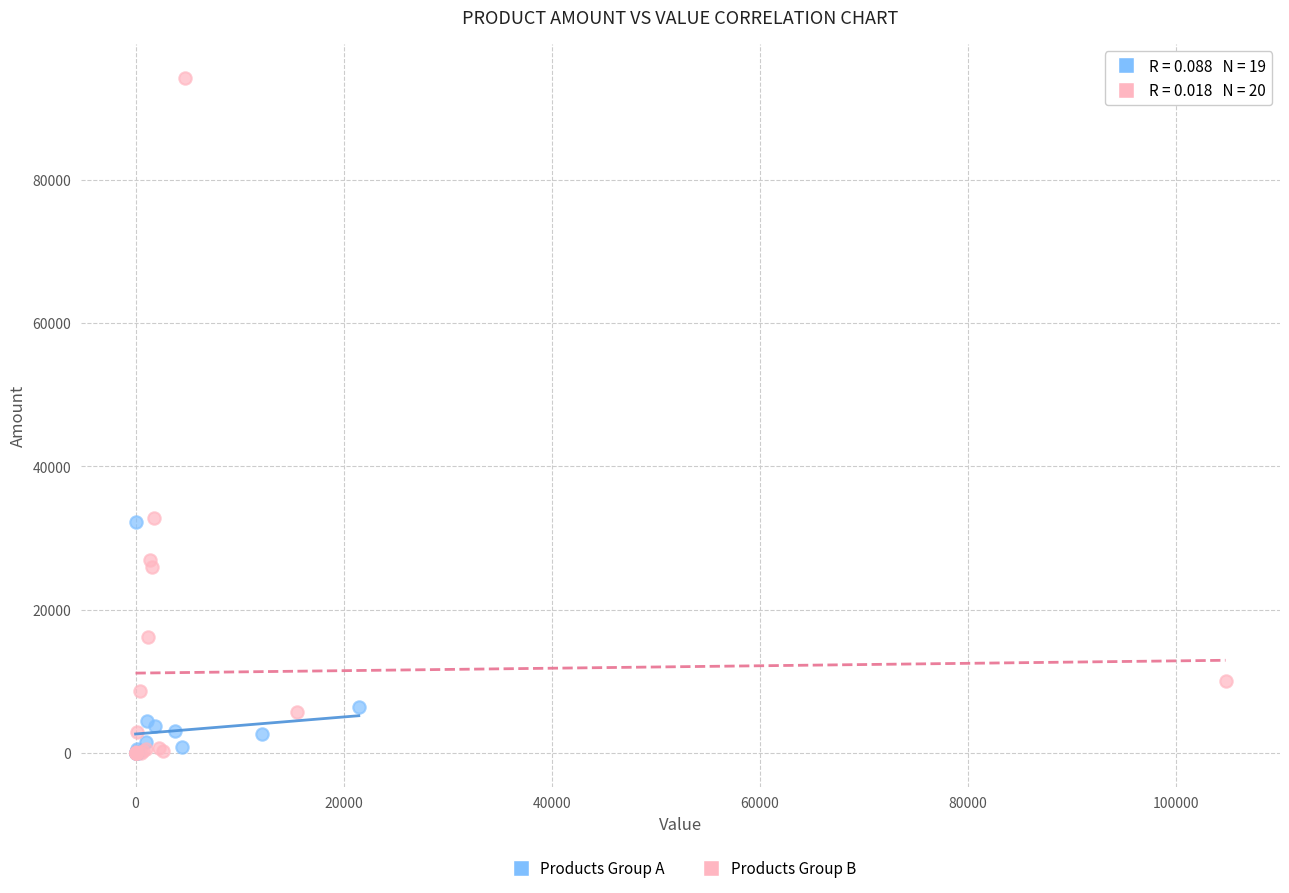

Which series has the widest spread of Y values?

Products Group B